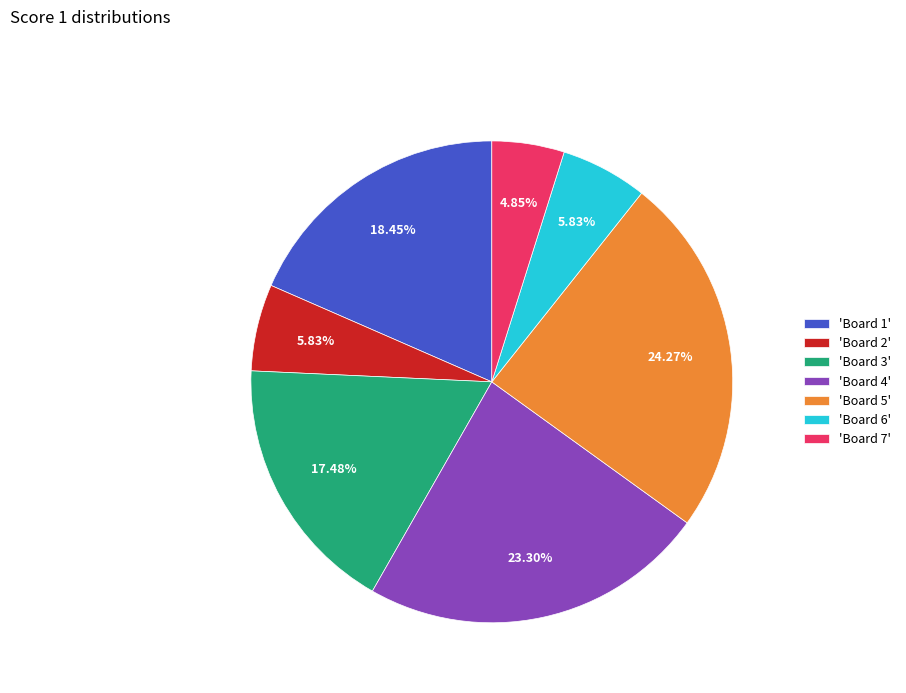

Combined, do 'Board 6' and 'Board 1' account for over 50%?

No